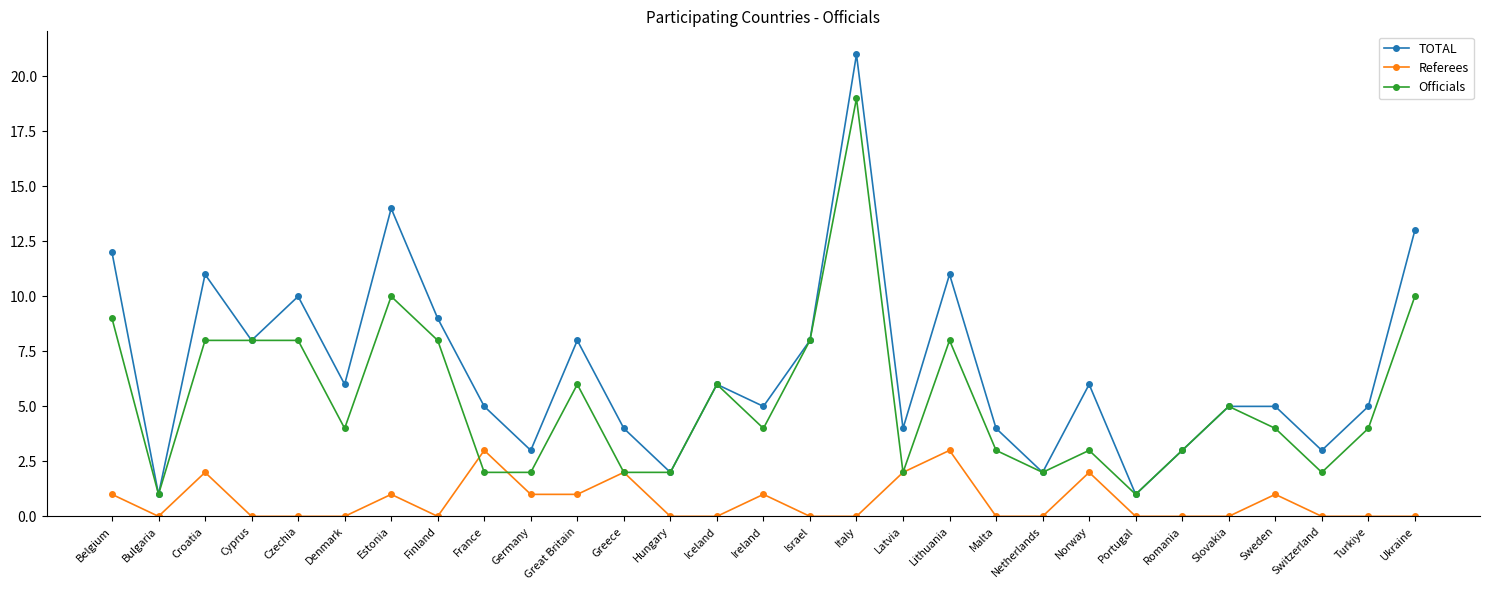

At which label does TOTAL first exceed 5?

Belgium